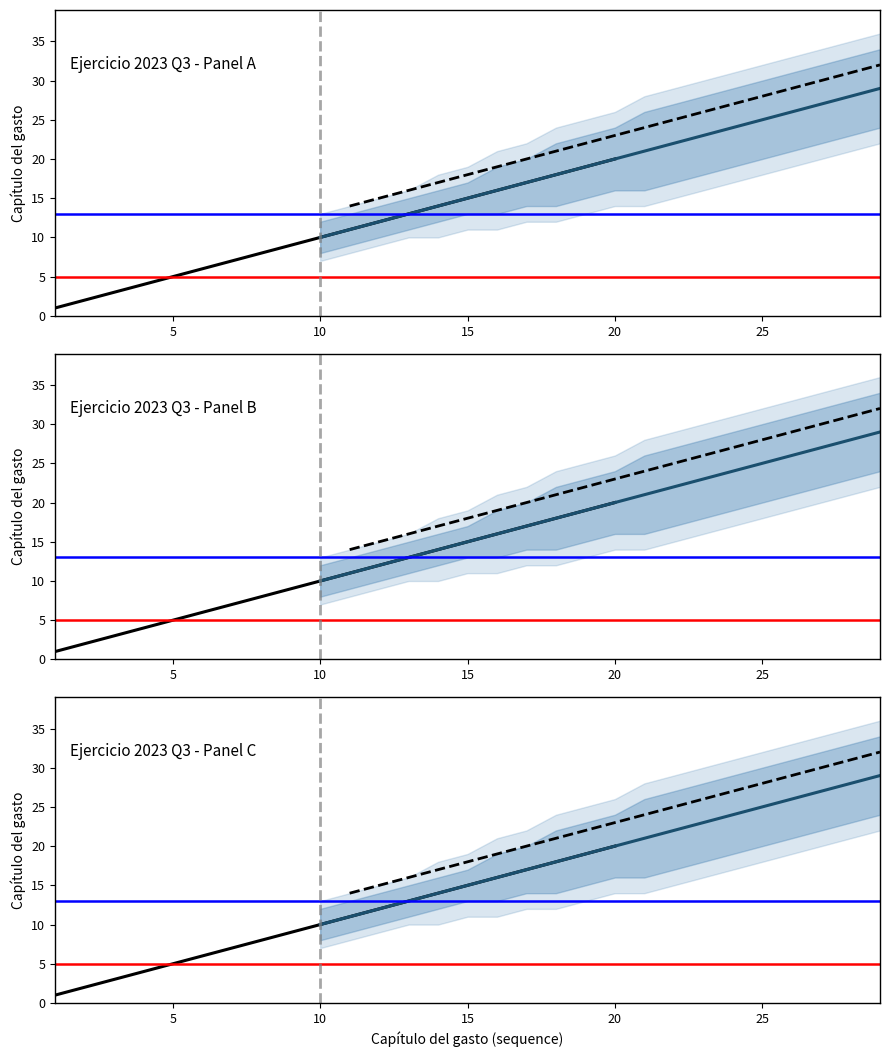

The value of lower_50 at 16 is 16. True or false?

False